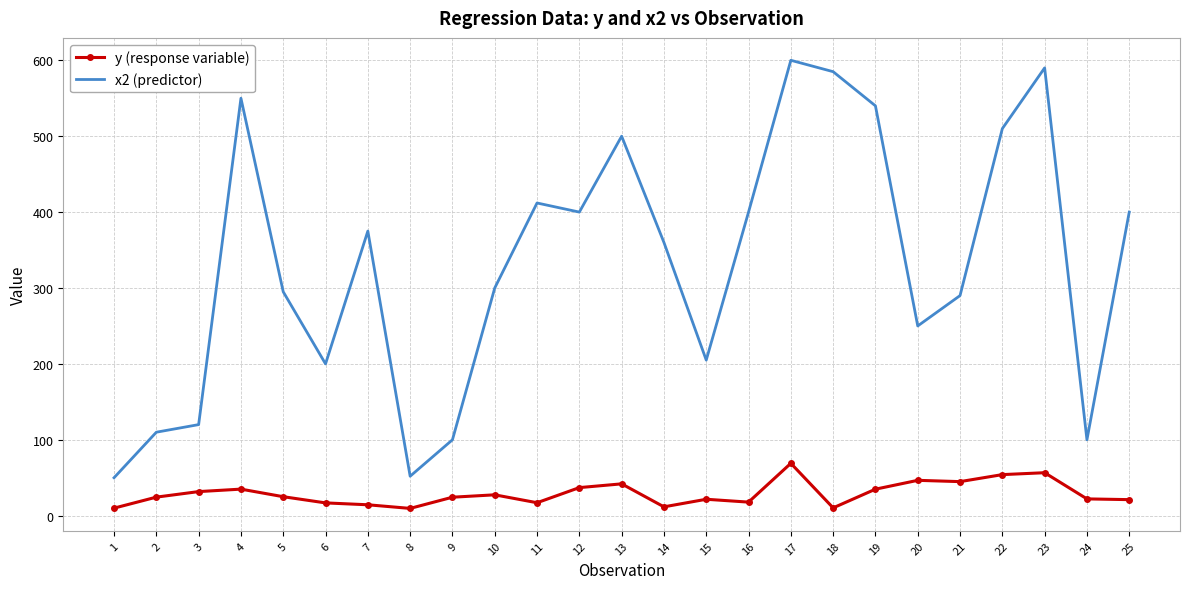

Which series has the largest total across all categories?

x2 (predictor)